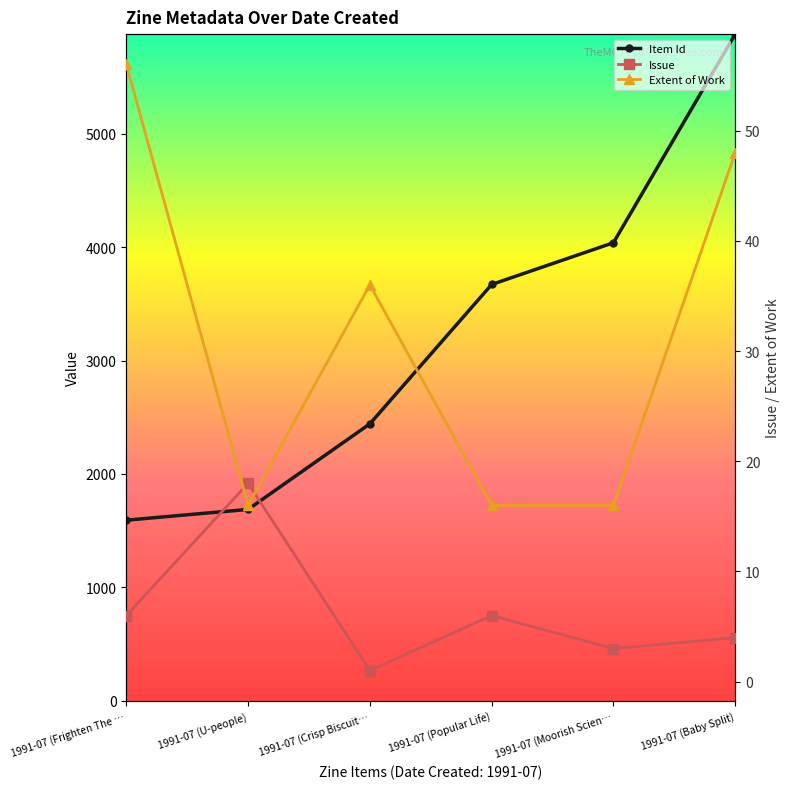

What position from the left is 1991-07 (Popular Life)?

4